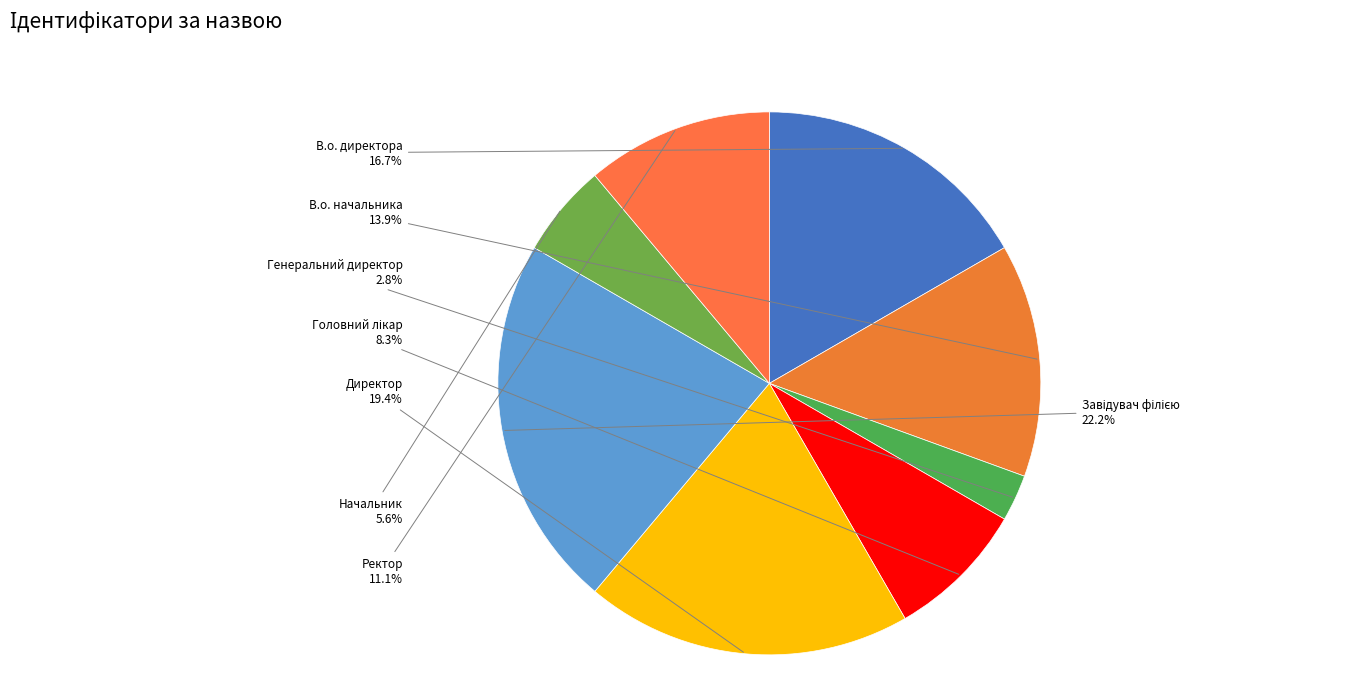

Count the number of slices in the pie.

8